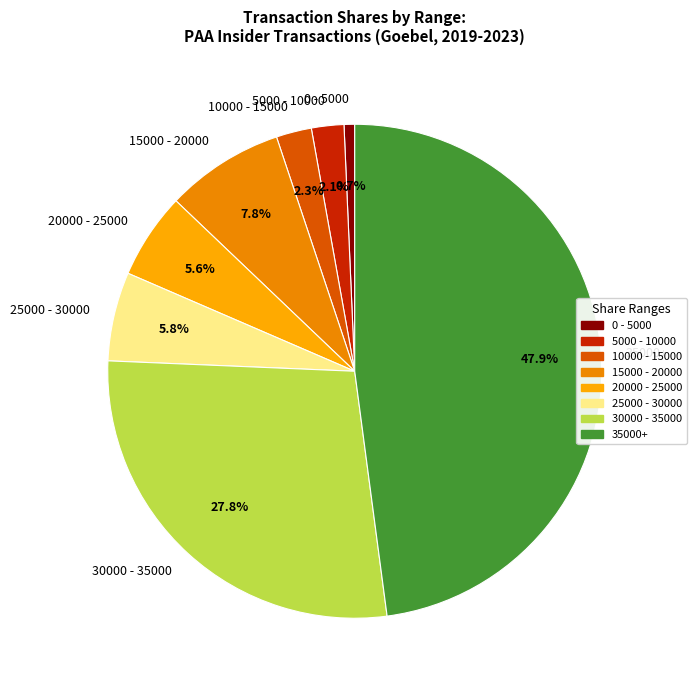

Combined, do 20000 - 25000 and 15000 - 20000 account for over 50%?

No